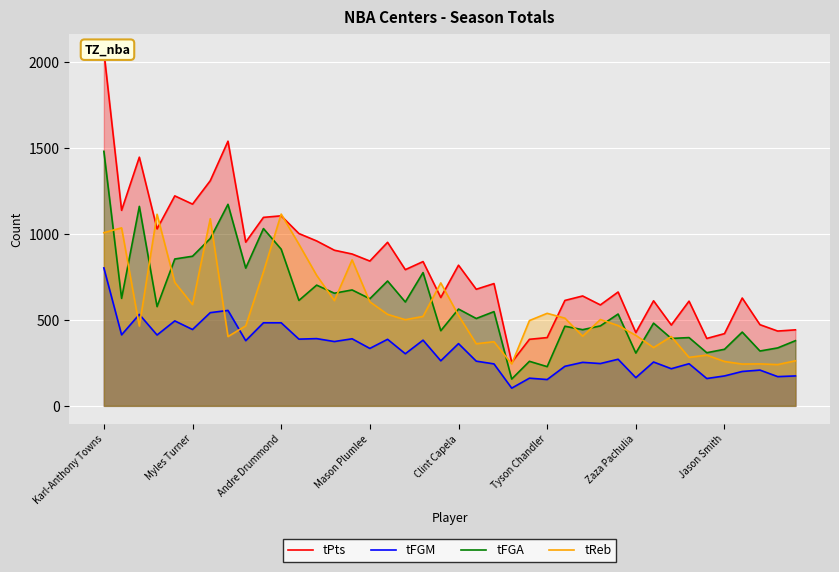

At which category is the sum across all series the highest?

Karl-Anthony Towns